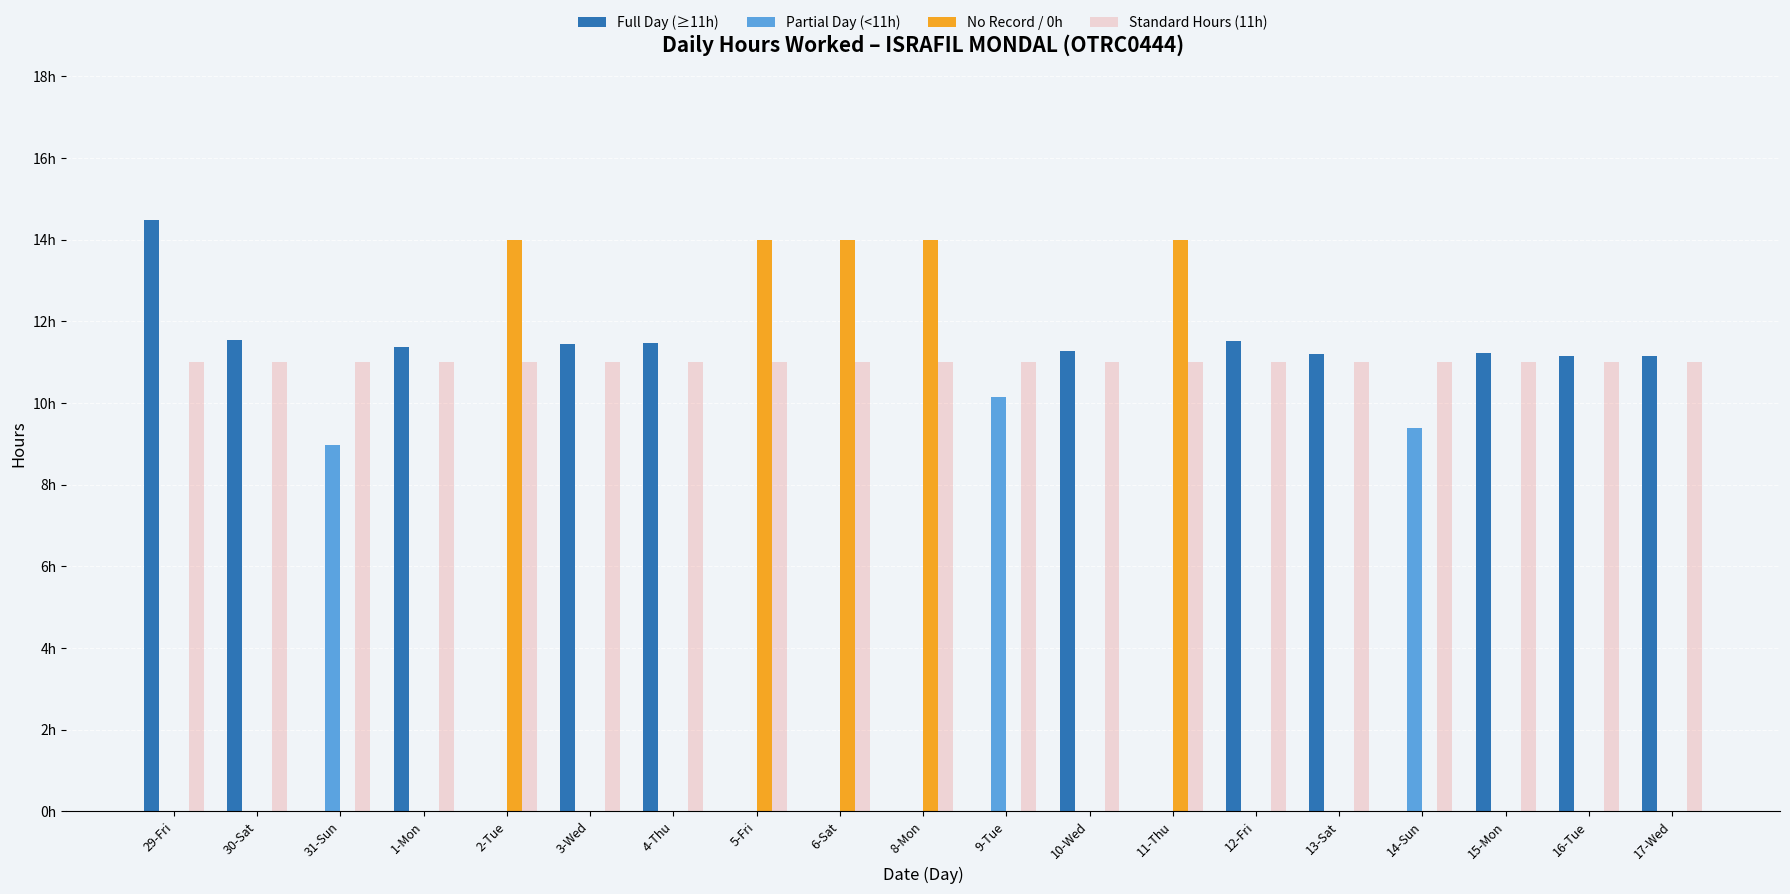

At which category is the sum across all series the highest?

29-Fri